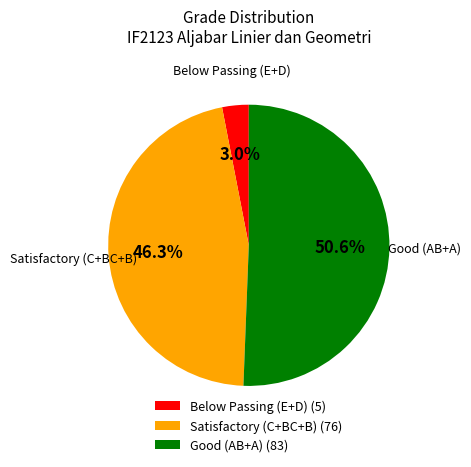

Is the sum of Satisfactory (C+BC+B) (76) and Below Passing (E+D) (5) greater than half?

No